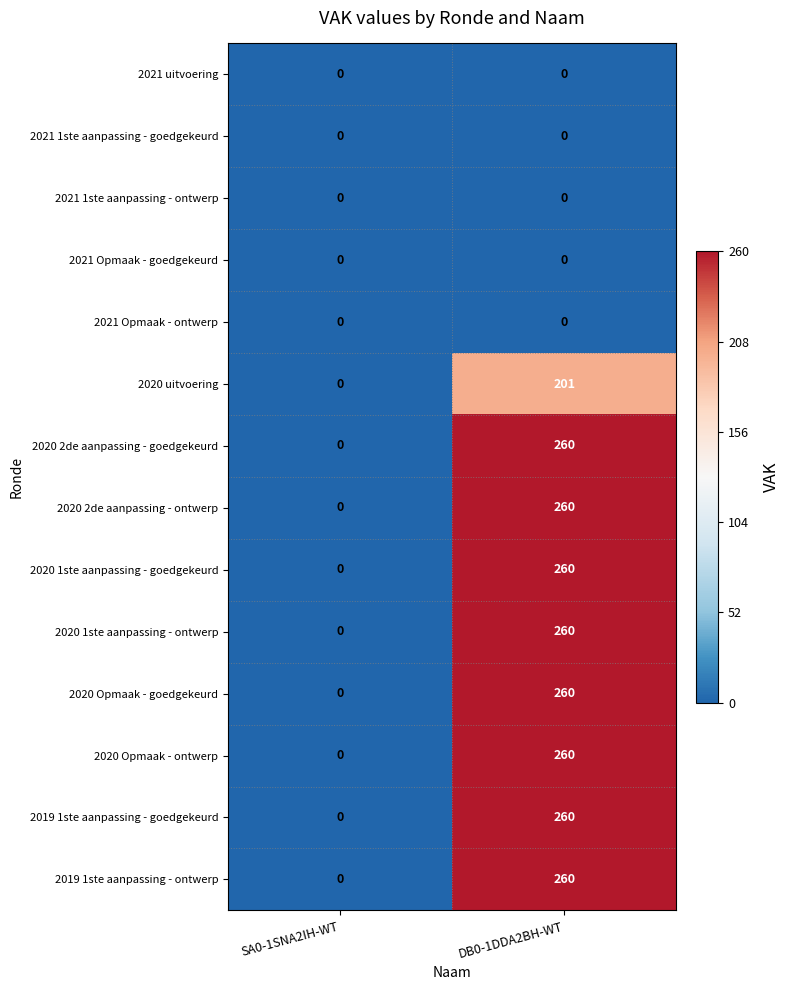

Rank the categories by 2020 uitvoering value from lowest to highest.

SA0-1SNA2IH-WT, DB0-1DDA2BH-WT